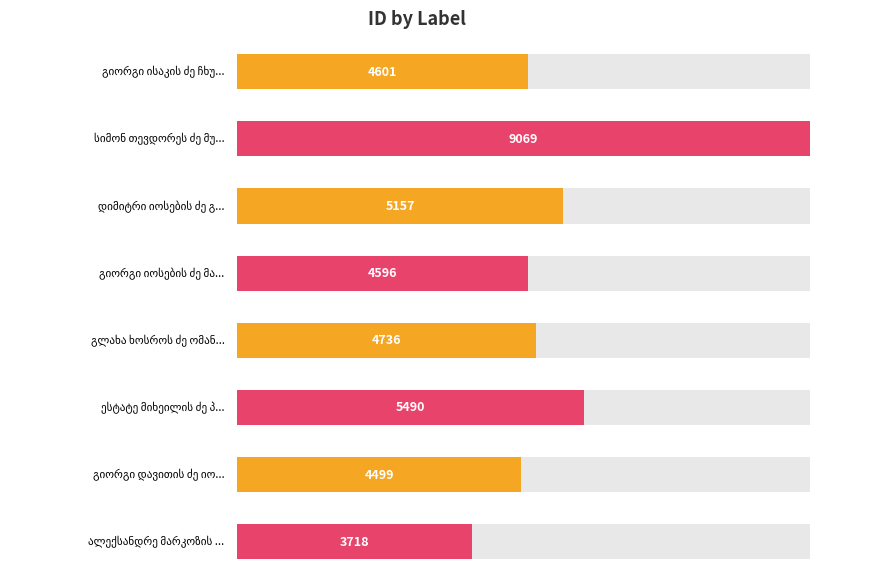

How many bars are there in total?

8